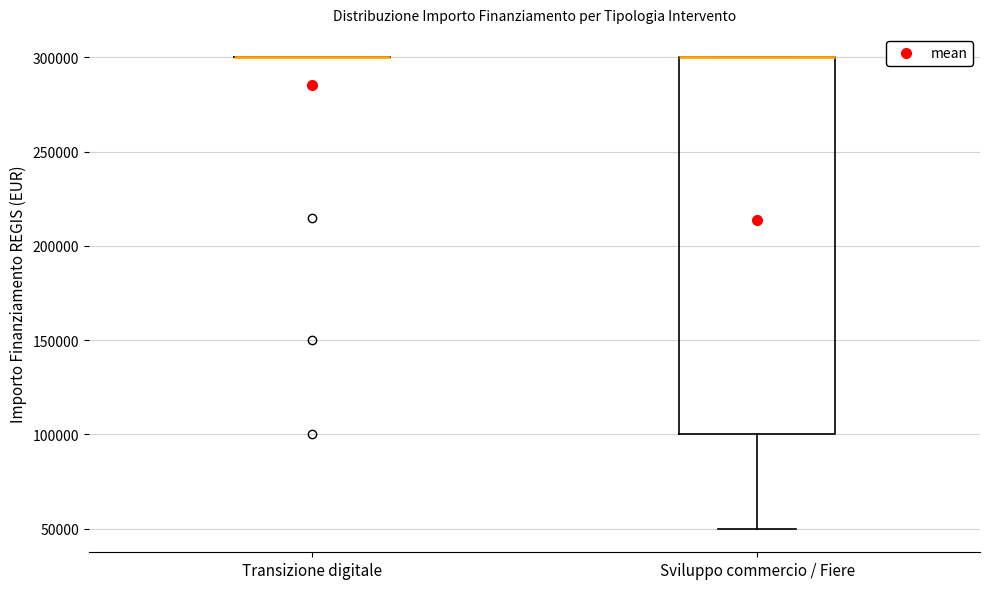

Reading left to right, read every box against the y-axis: the position of its median line, the range the box covers, and the ends of its whiskers. The values are not printed on the chart, so give them approximately, as read against the axis.

Transizione digitale: box collapsed to a line at 300000, whiskers 300000 to 300000
Sviluppo commercio / Fiere: median 300000 (drawn on the box's upper edge), box 100000 to 300000, whiskers 50000 to 300000